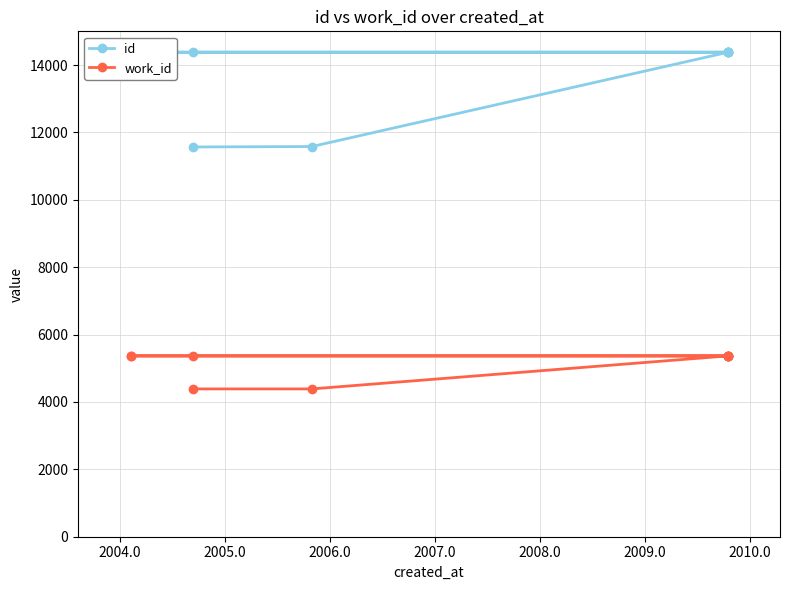

What are all the series names shown in the legend?

id, work_id